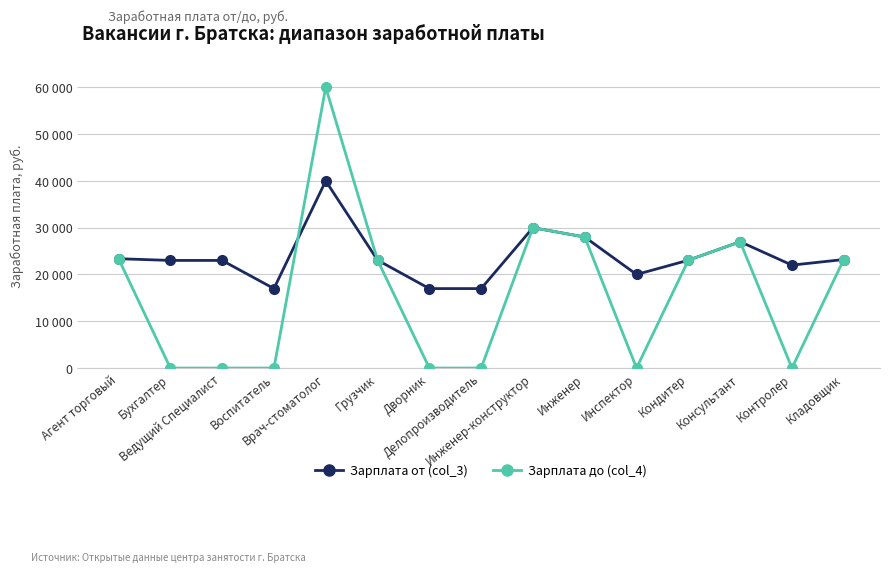

At how many categories does at least one series exceed 18084?

12